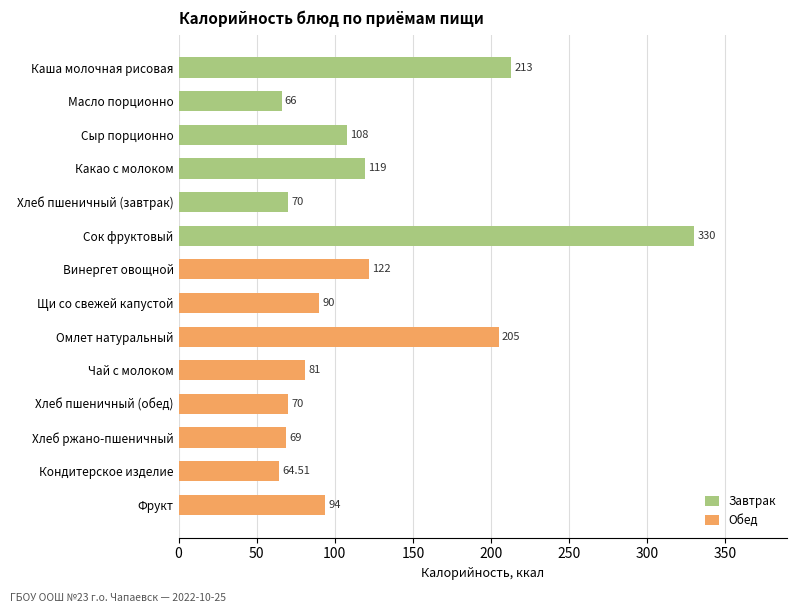

At which category does the chart reach its peak across all series?

Сок фруктовый